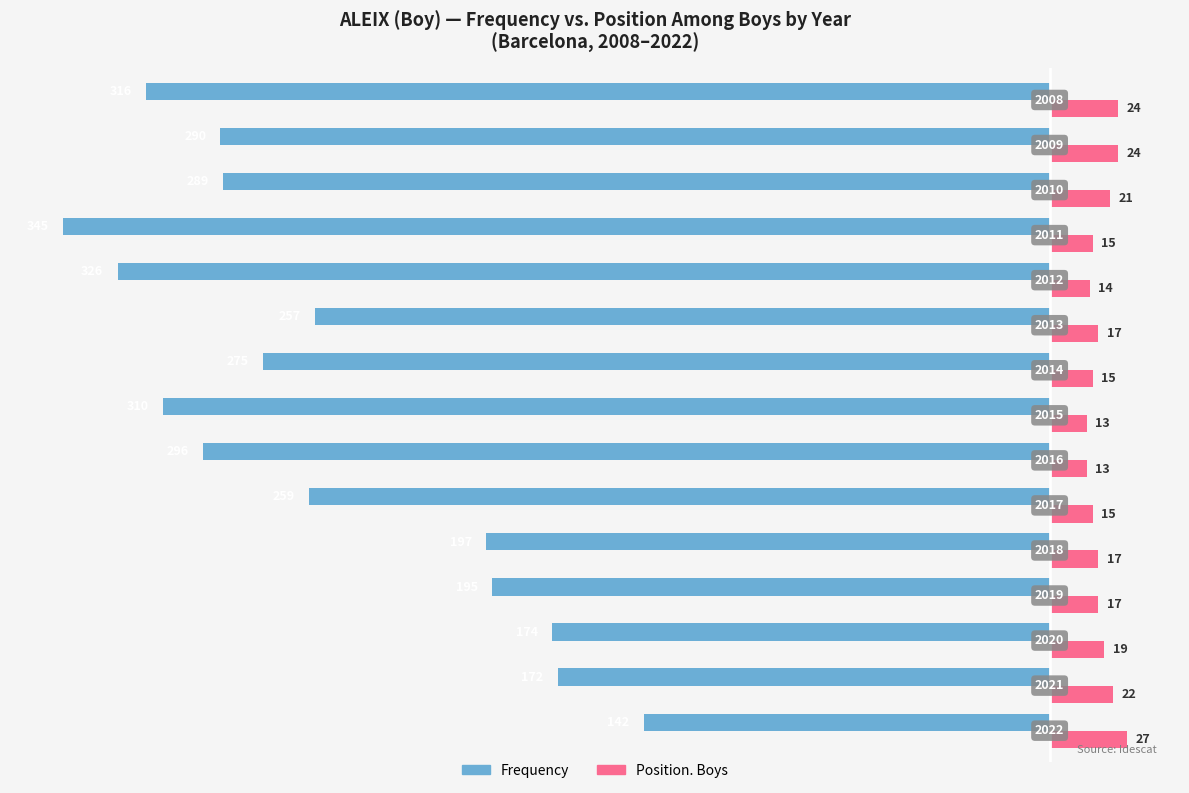

What are all the series names shown in the legend?

Frequency, Position. Boys